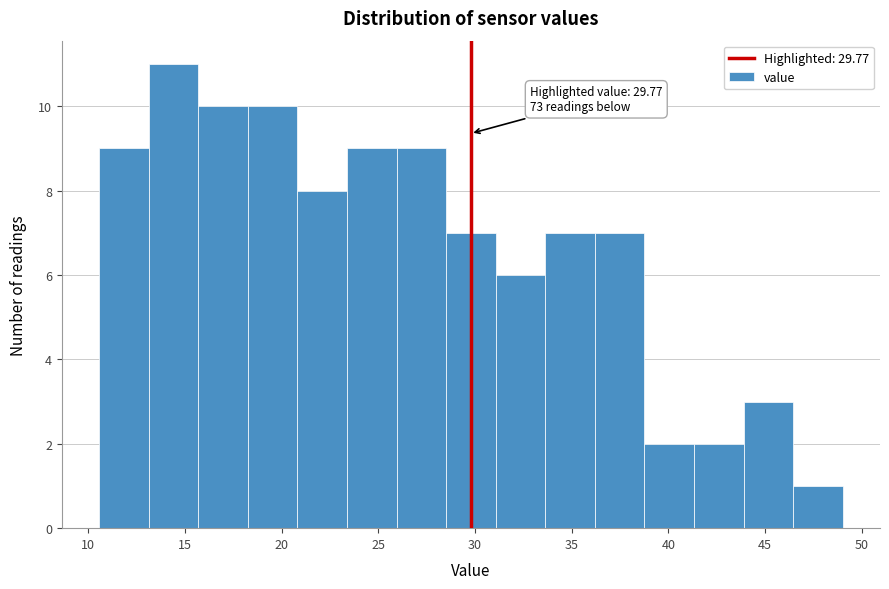

Which range on the x-axis has the tallest bar?

13.0 to 15.5